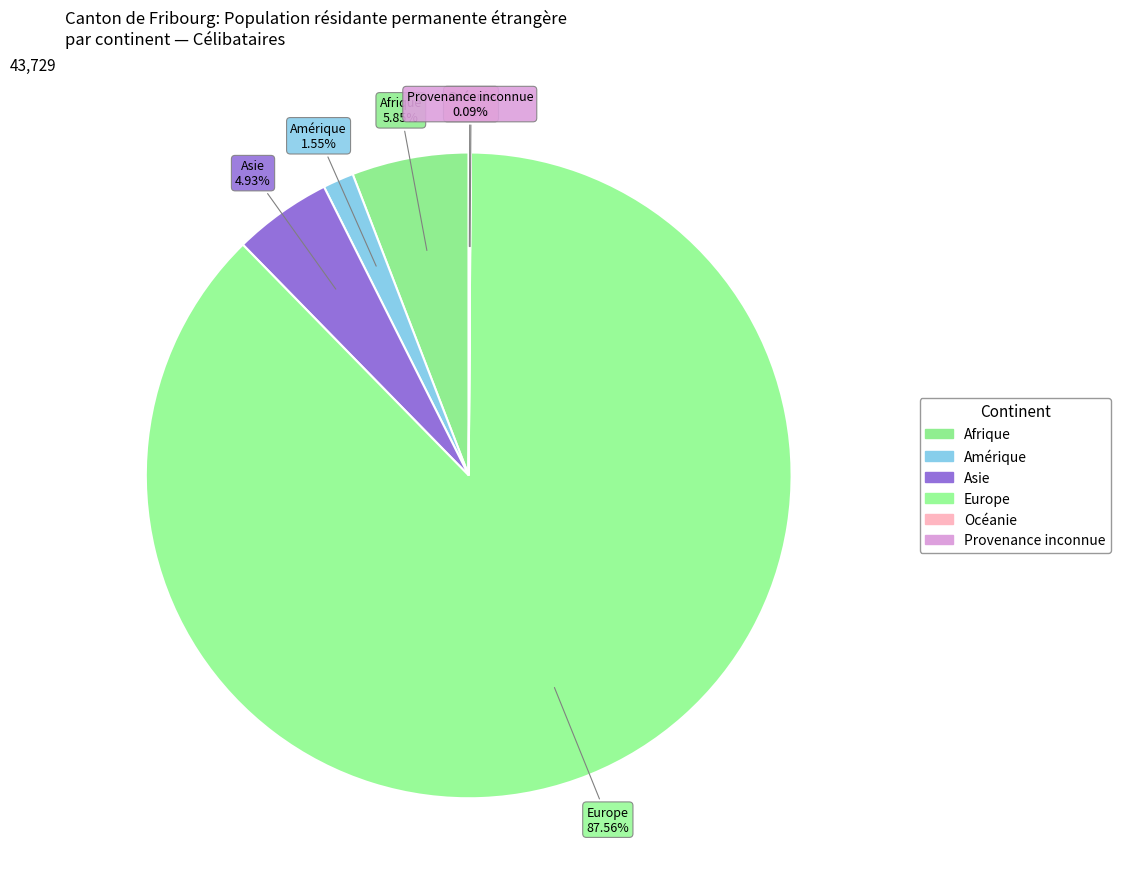

How many segments does this pie chart have?

6